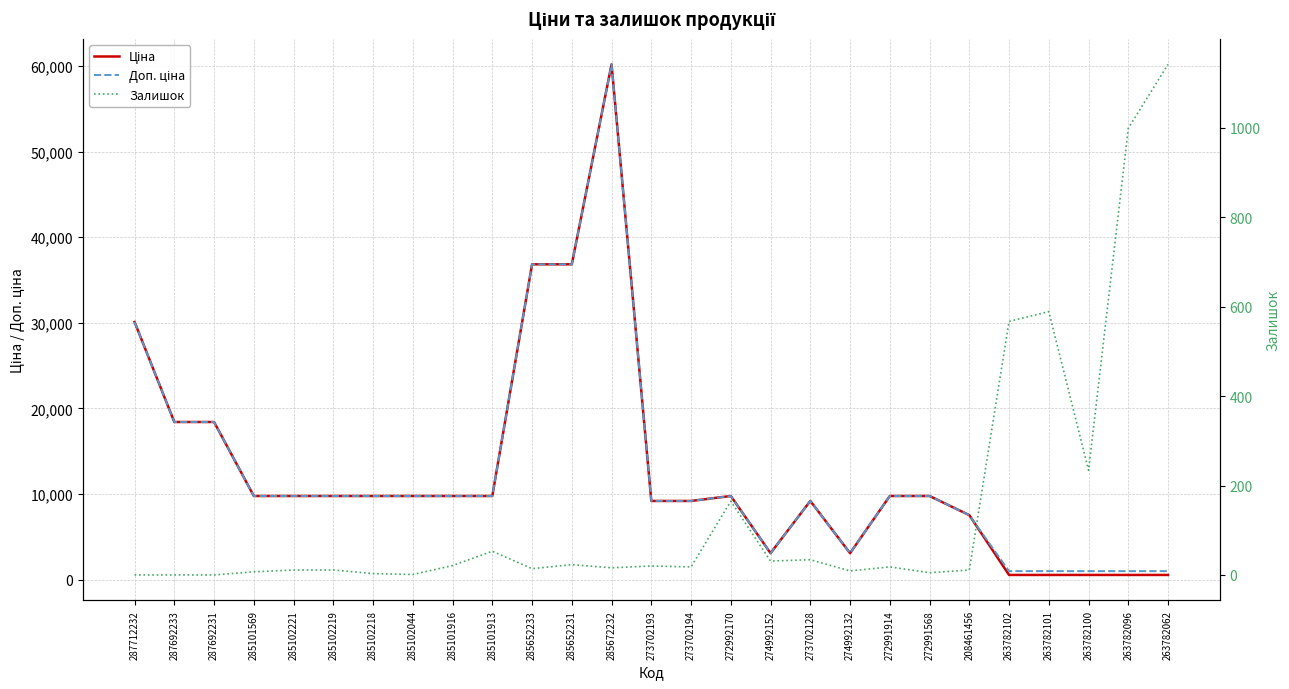

How many lines are shown in the chart?

3